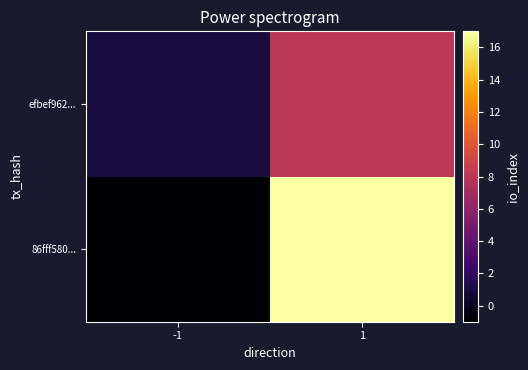

What is the difference between the highest and lowest values at -1?

2